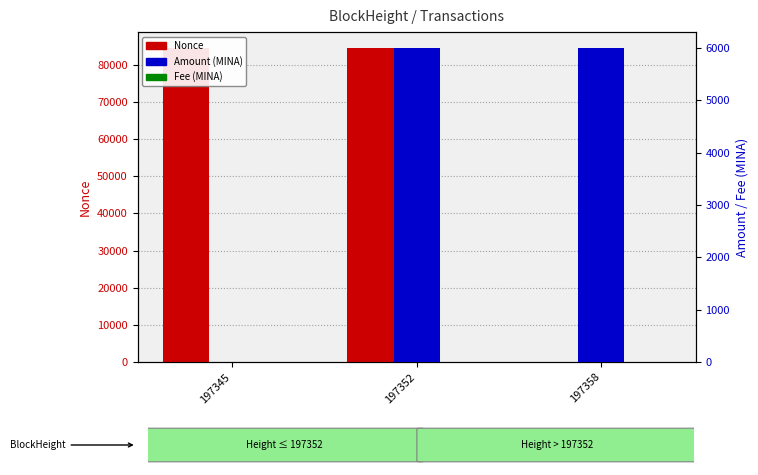

How many data points in Amount are less than 6002?

1